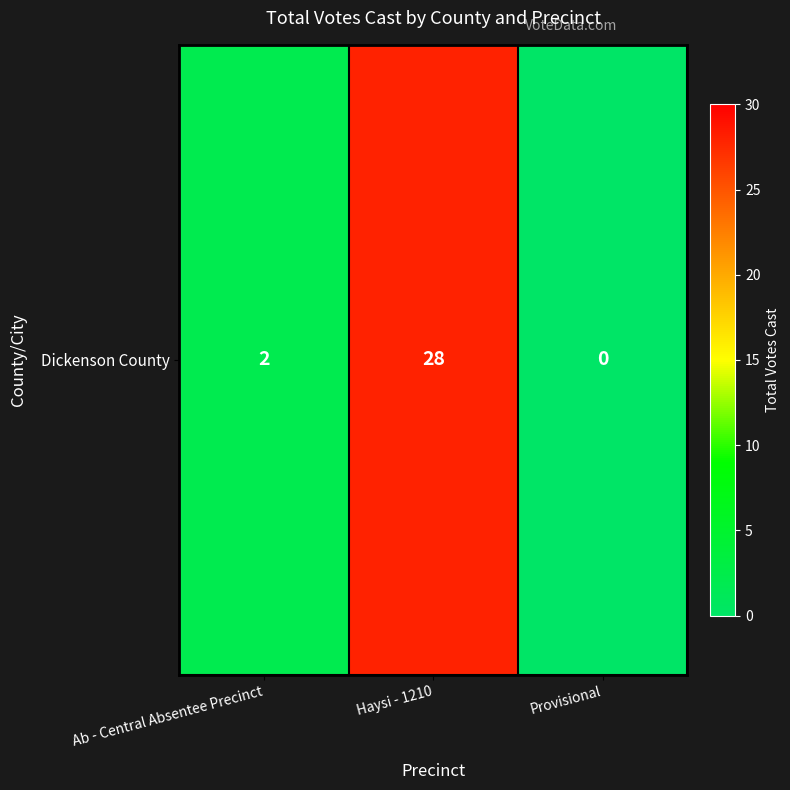

Rank the categories by value from highest to lowest.

Haysi - 1210, Ab - Central Absentee Precinct, Provisional